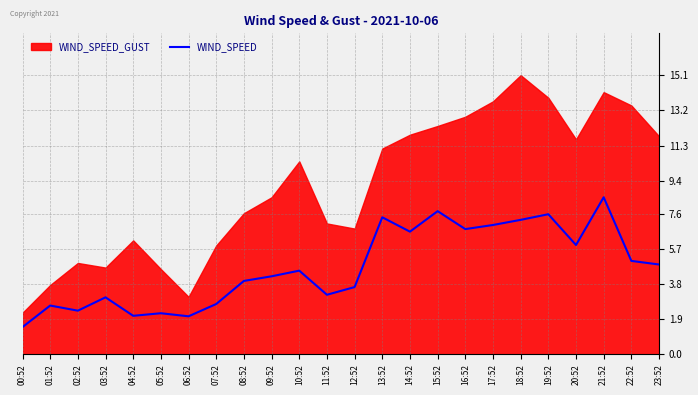

True or false: WIND_SPEED has a value of 2.8 at 15:52.

False